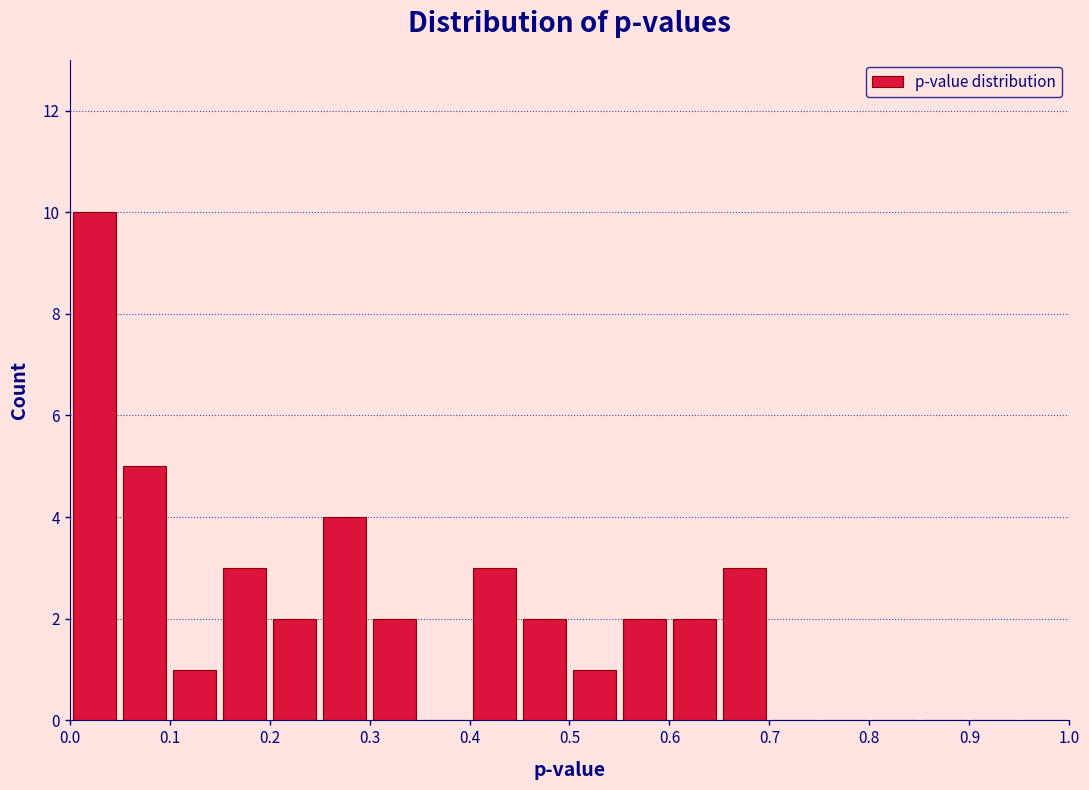

How tall is the bar that spans 0.05 to 0.10 on the x-axis? The values are not printed on the chart, so give them approximately, as read against the axis.

5